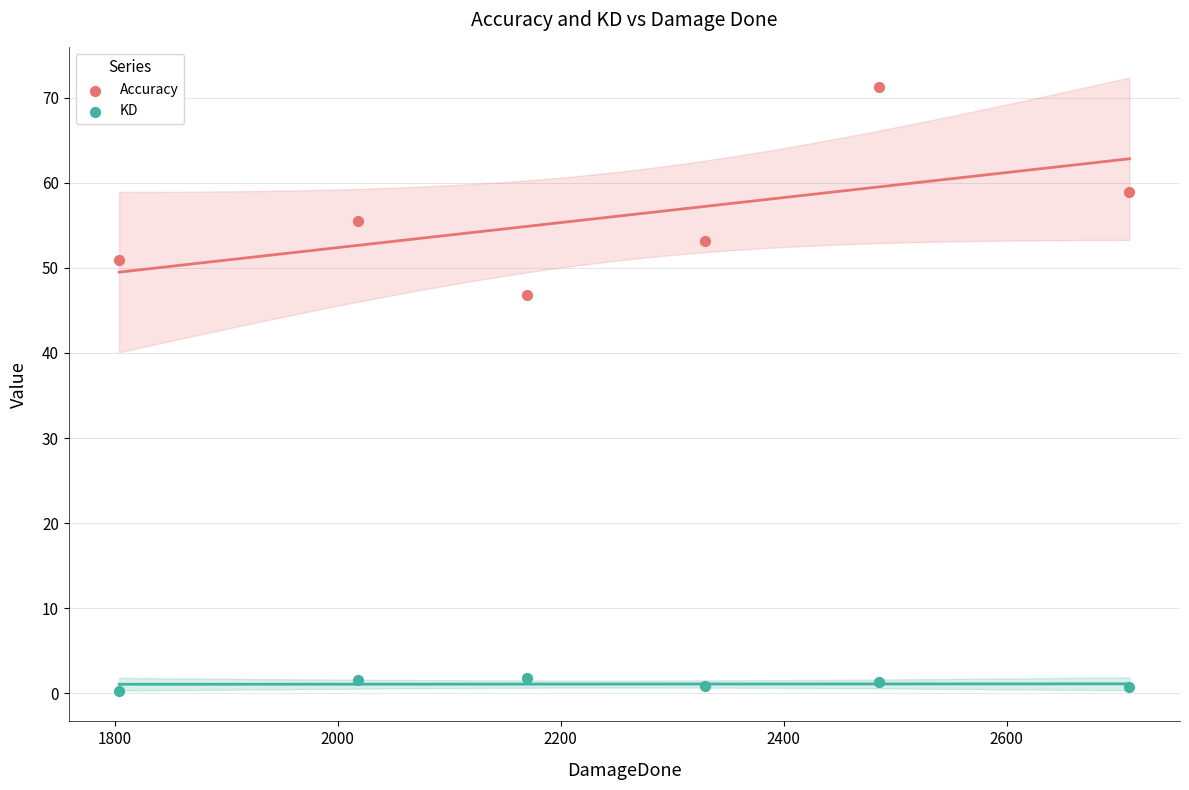

Which series has the largest Y range (max minus min)?

Accuracy